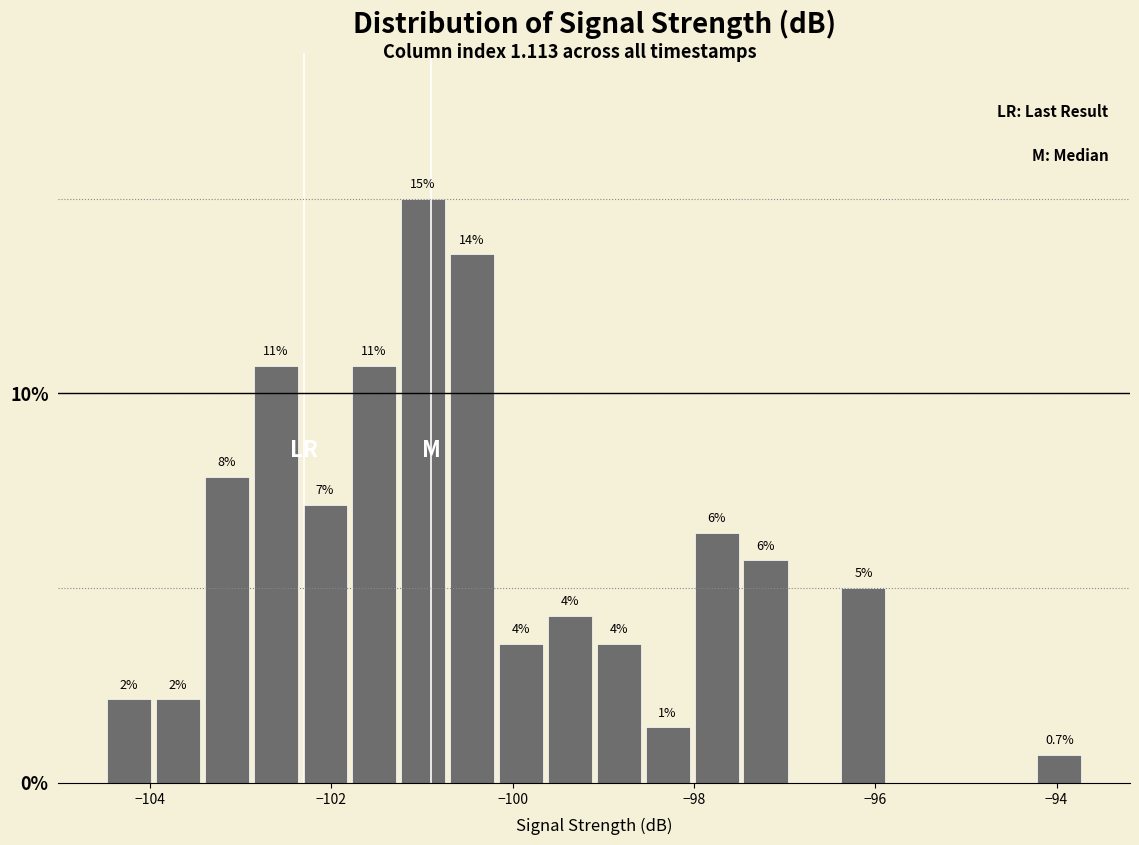

Around what value on the x-axis is the tallest bar? Give the approximate position of its centre, as read against the axis.

-101.0